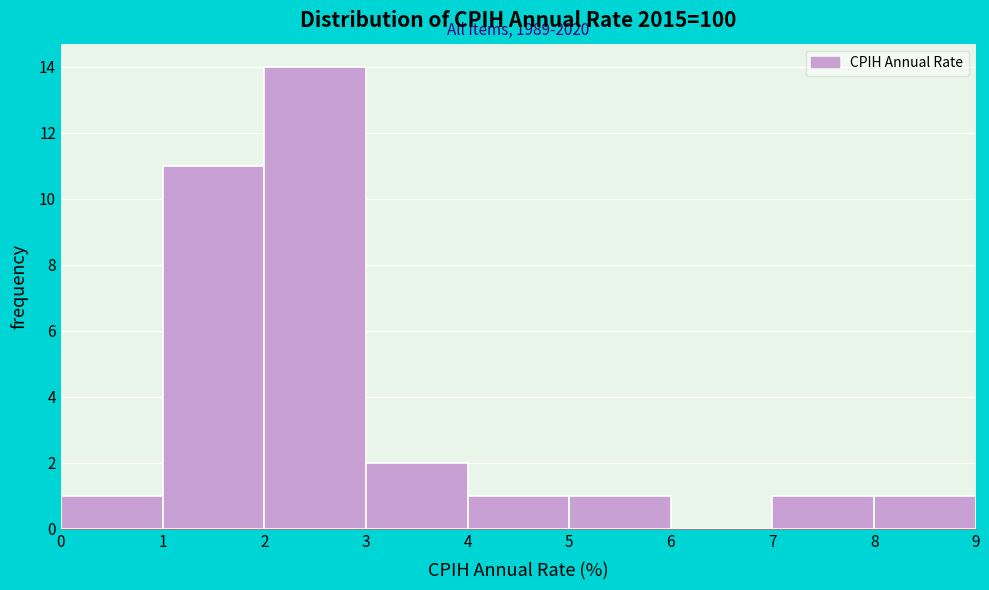

Which range on the x-axis has the tallest bar?

2 to 3